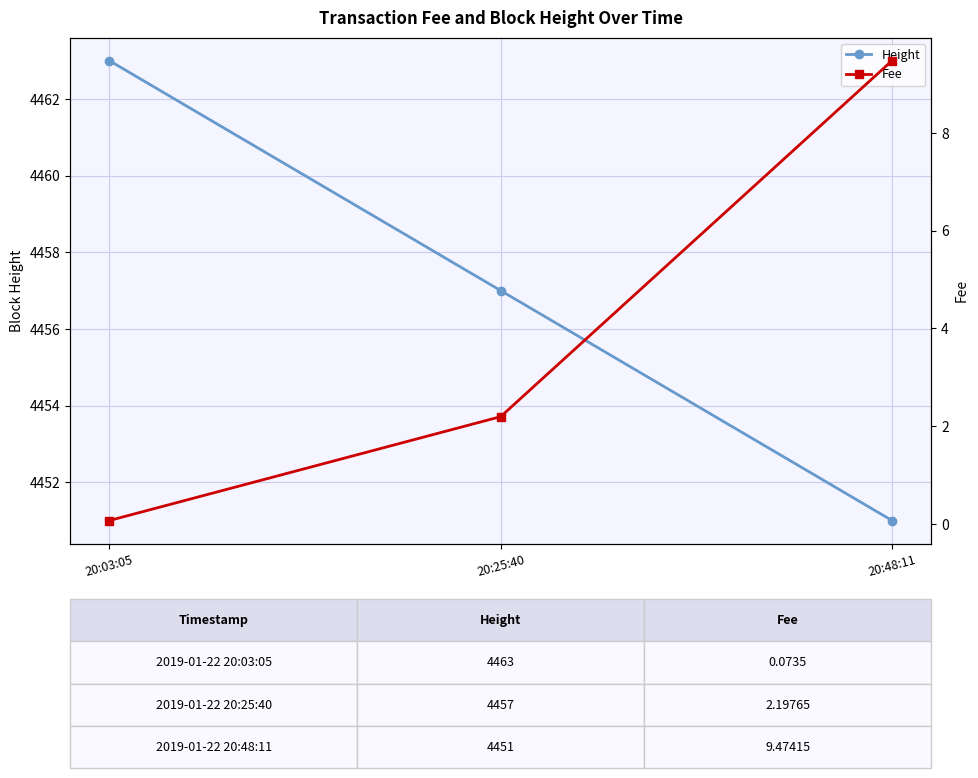

At which category is the sum across all series the highest?

20:03:05